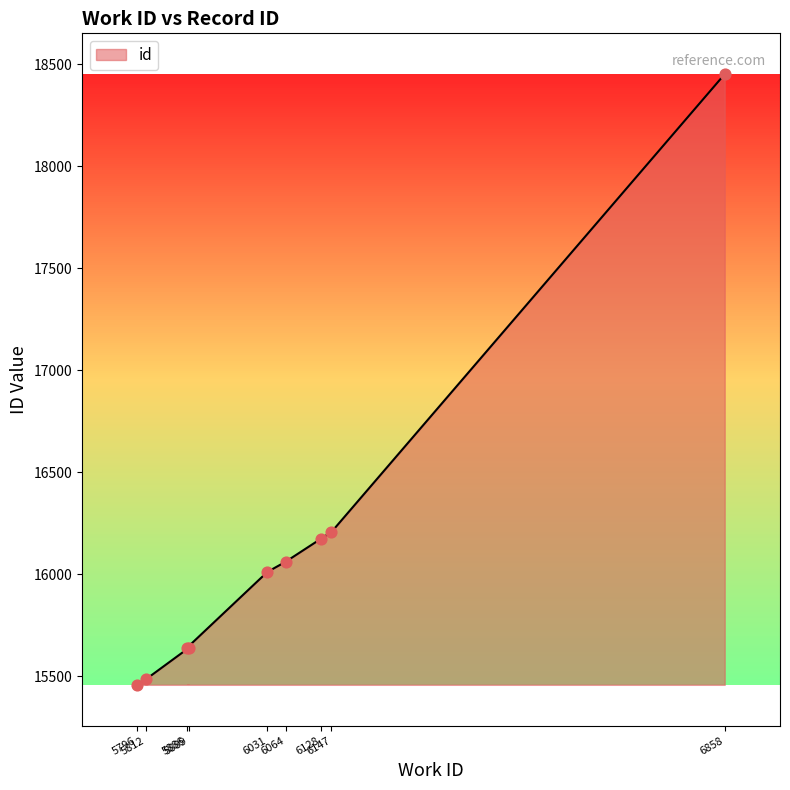

Between 5886 and 5812, which is larger?

5886